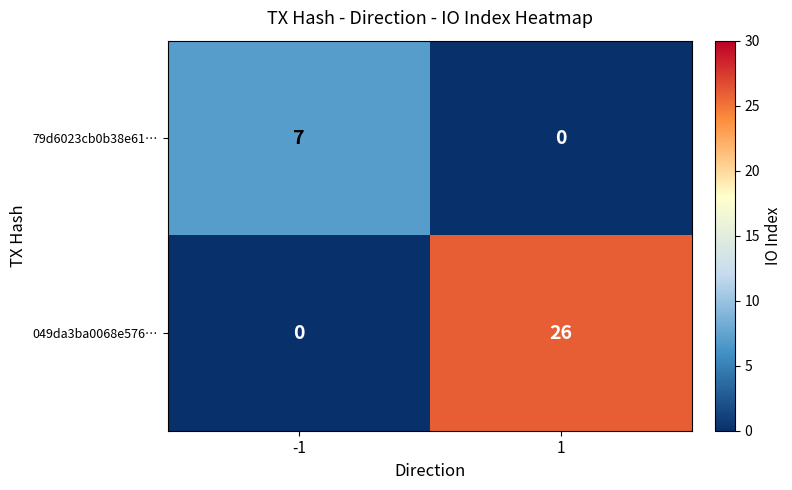

Rank the series by their maximum value, from highest to lowest.

049da3ba0068e576…, 79d6023cb0b38e61…